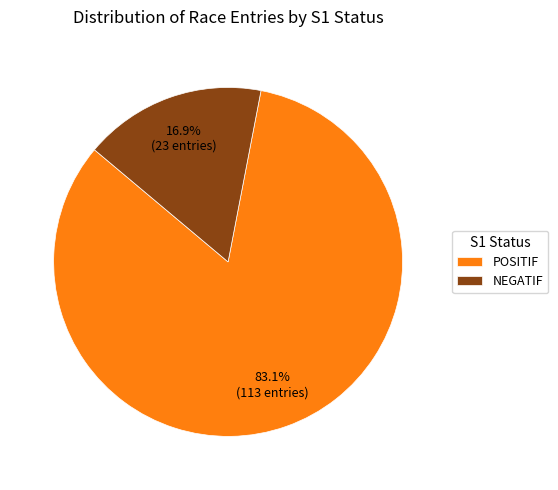

Is there a majority slice in this chart?

Yes